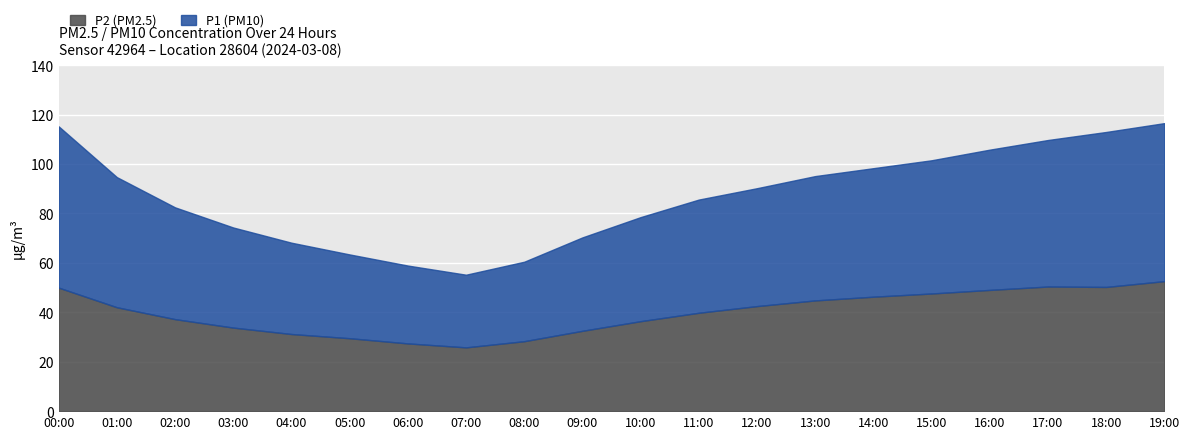

How many interior local valleys does the P2 series have?

2